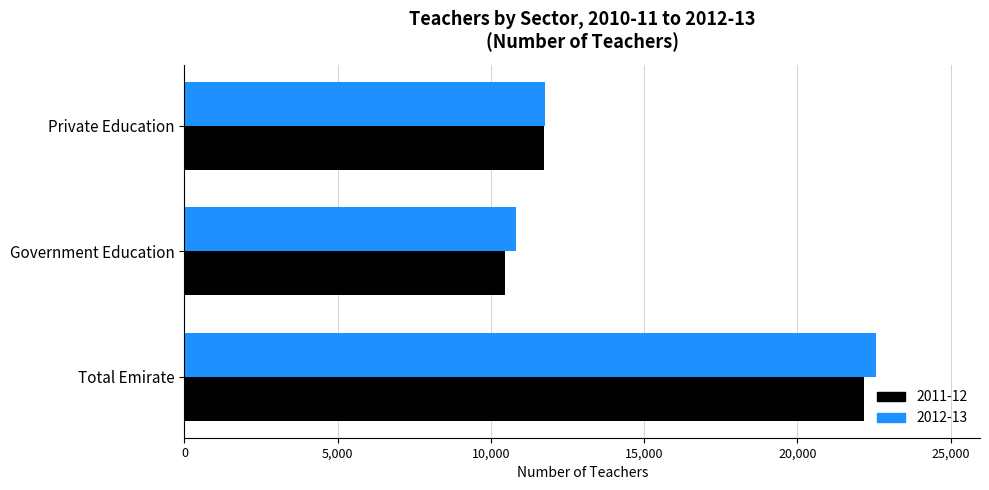

Is the value of 2011-12 at Private Education greater than the value of 2012-13 at Total Emirate?

No